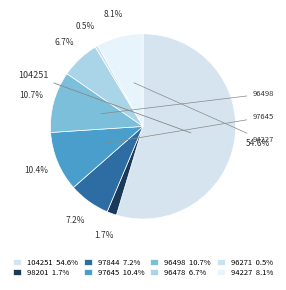

Which slice is the largest?

104251